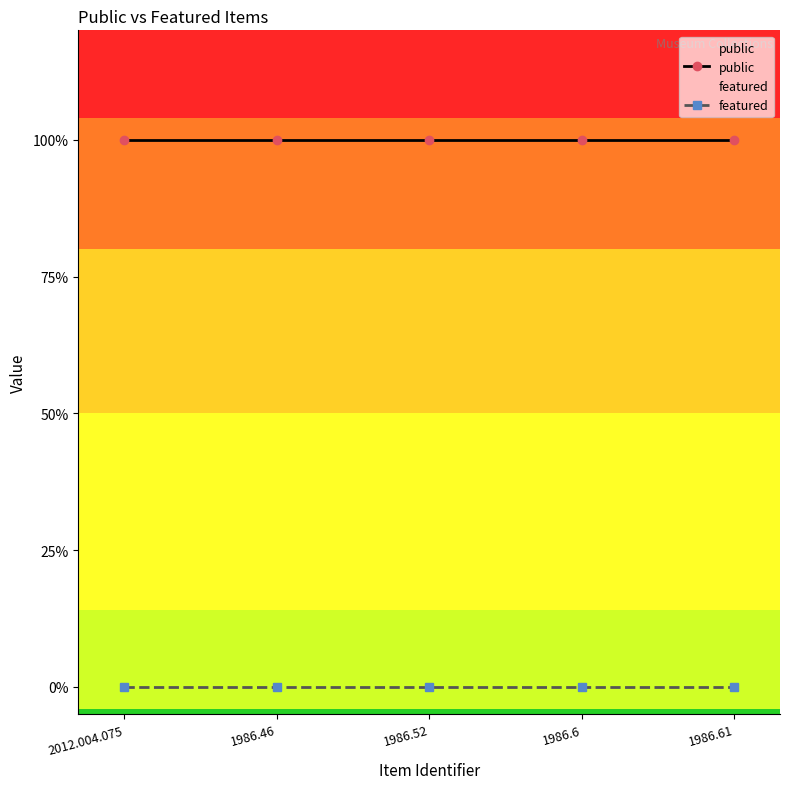

Which series has the widest spread of values?

public